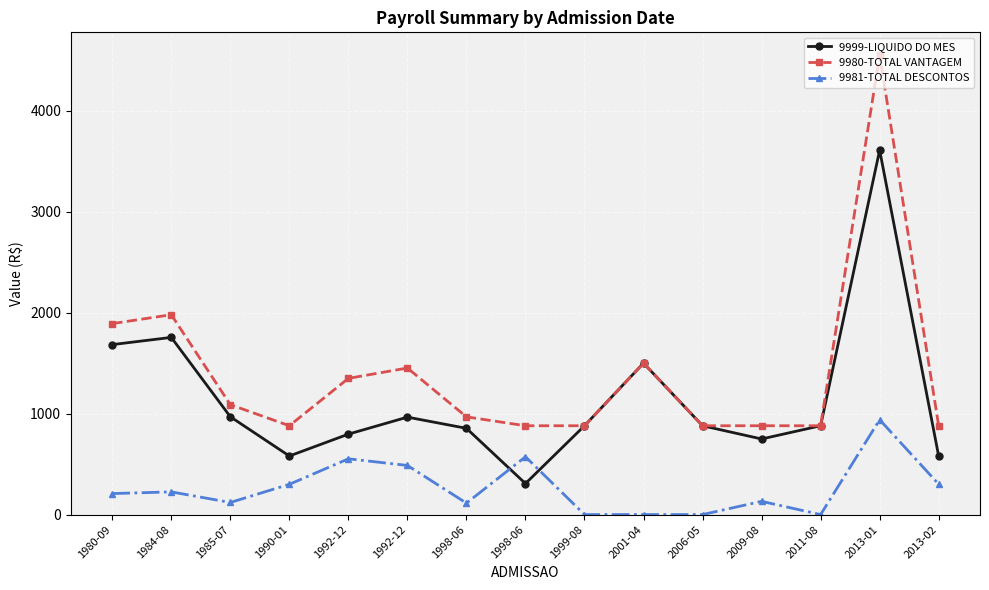

True or false: 9999-LIQUIDO DO MES has a value of 192.1 at 2006-05.

False